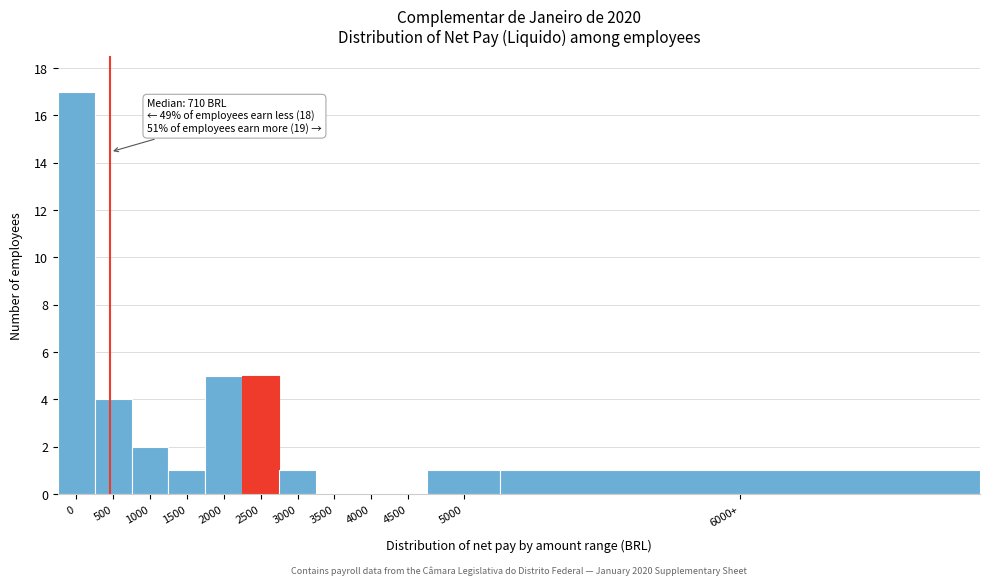

Reading left to right, what are all the values shown in this chart?

0=17	500=4	1000=2	1500=1	2000=5	2500=5	3000=1	3500=0	4000=0	4500=0	5000=1	6000+=1